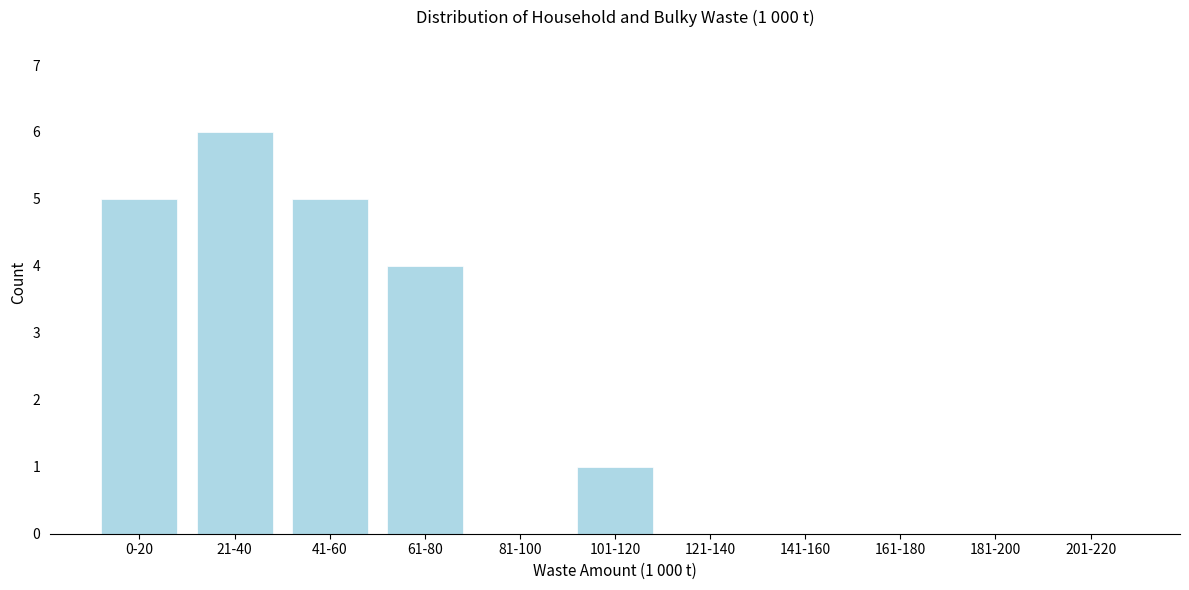

Reading right to left, list all the values displayed in this chart.

201-220=0	181-200=0	161-180=0	141-160=0	121-140=0	101-120=1	81-100=0	61-80=4	41-60=5	21-40=6	0-20=5